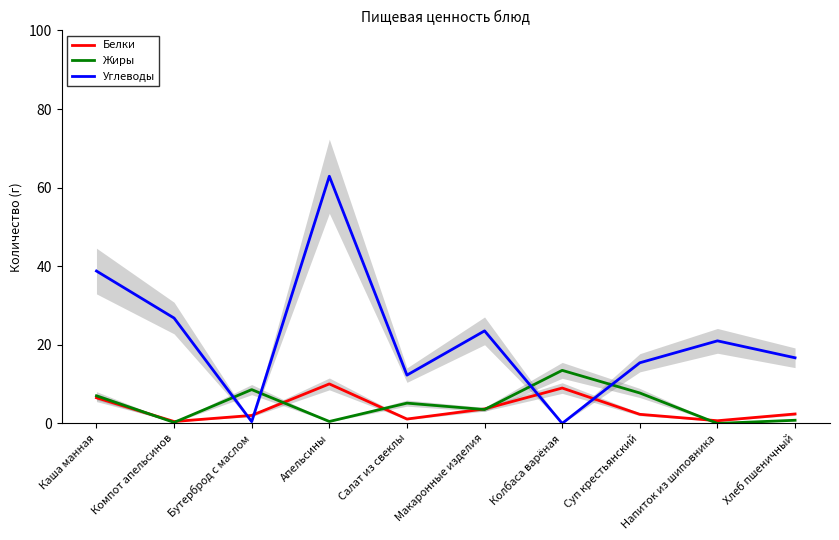

How many values in the Углеводы series are below 21?

5